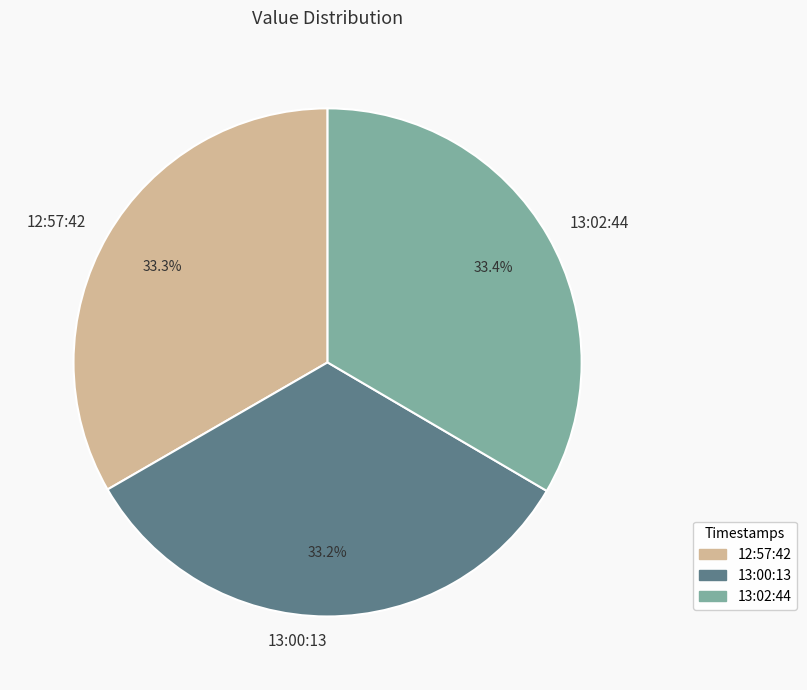

Does 13:02:44 represent more than half of the total?

No